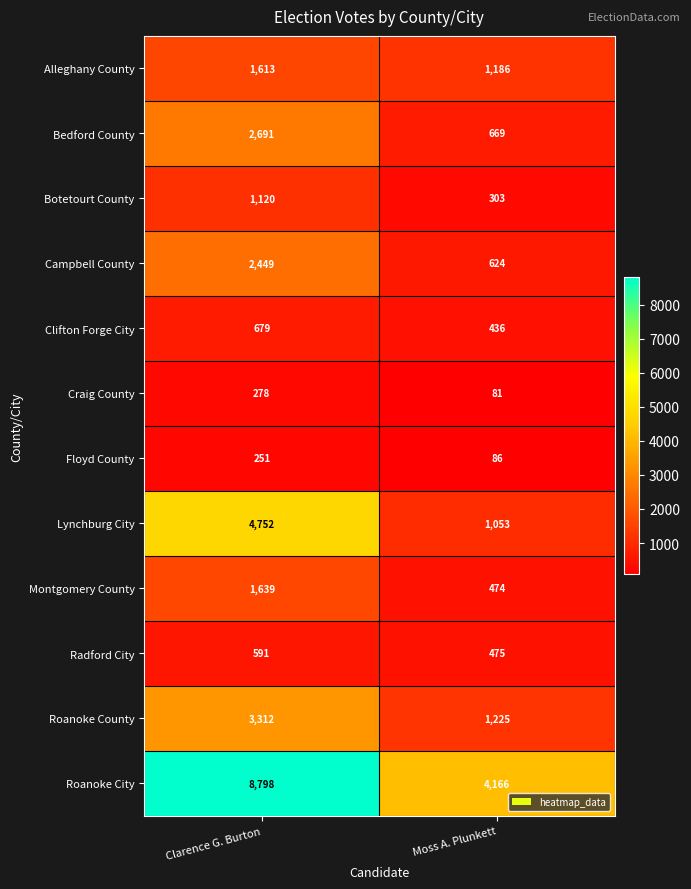

List the series in order of their peak value, highest first.

Roanoke City, Lynchburg City, Roanoke County, Bedford County, Campbell County, Montgomery County, Alleghany County, Botetourt County, Clifton Forge City, Radford City, Craig County, Floyd County